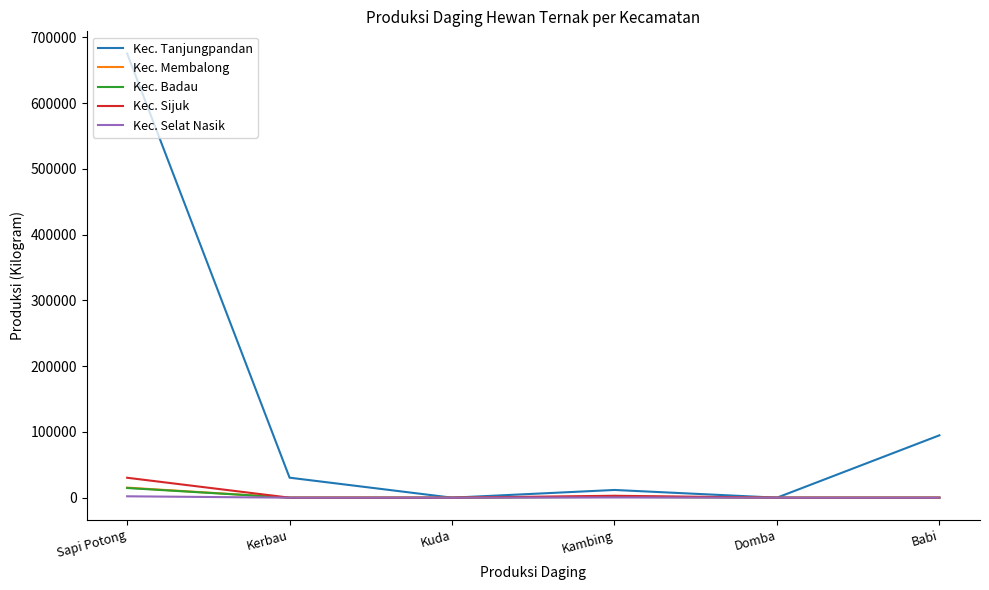

Is the value of Kec. Tanjungpandan at Sapi Potong greater than the value of Kec. Membalong at Sapi Potong?

Yes